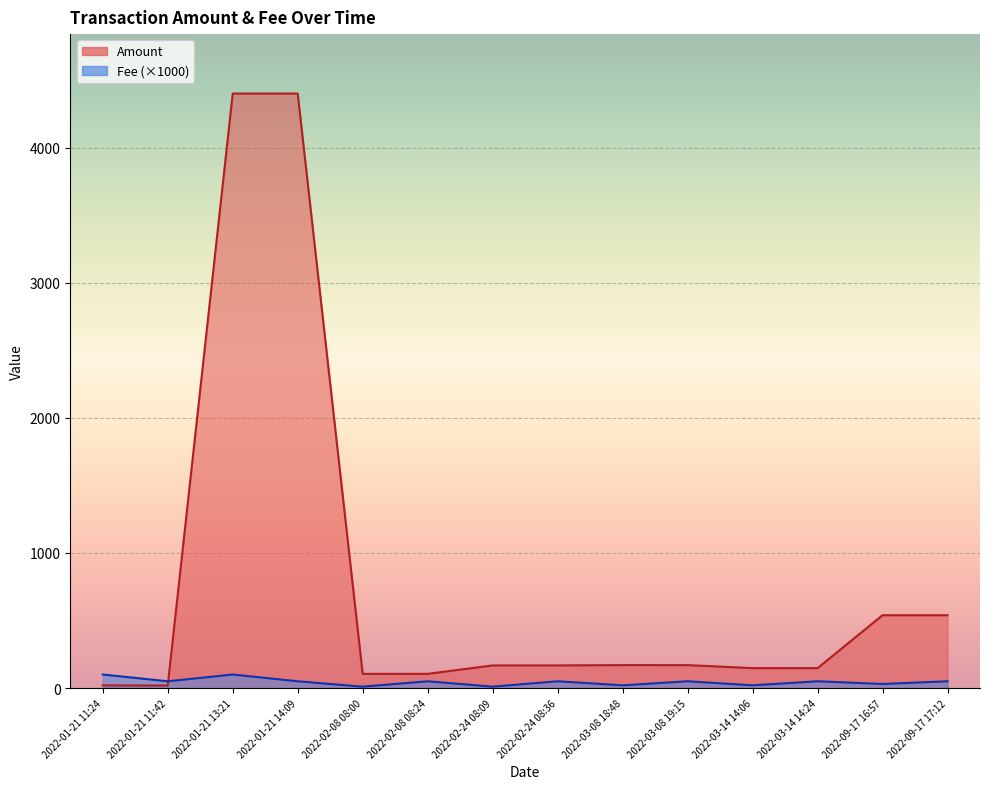

What is the sum of the Fee values at 2022-03-08 19:15 and 2022-09-17 17:12?

100.0